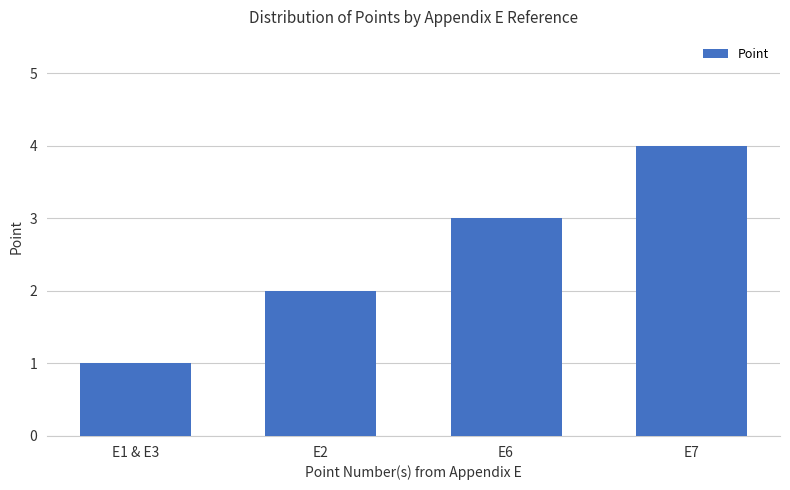

Are the bars grouped side by side (vs. stacked)?

No